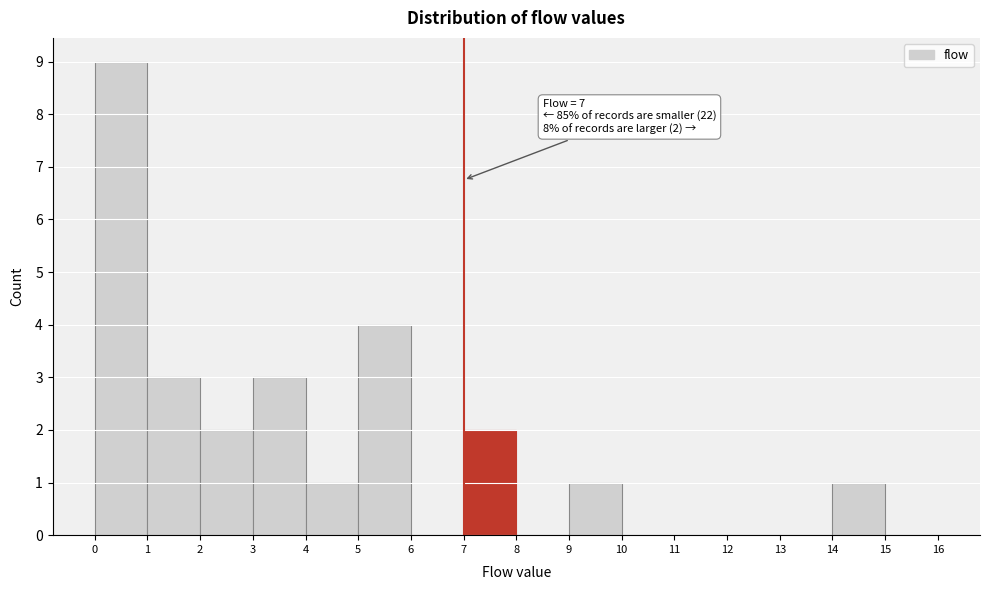

Which range on the x-axis has the tallest bar?

0 to 1